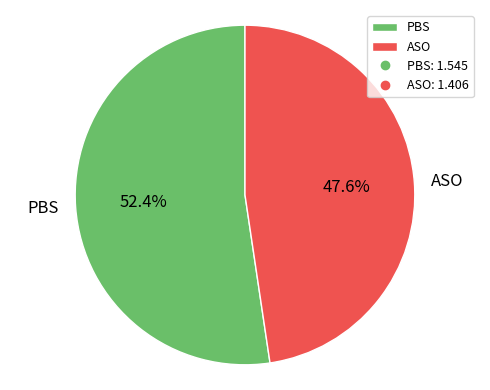

True or false: PBS accounts for 52% of the total.

True